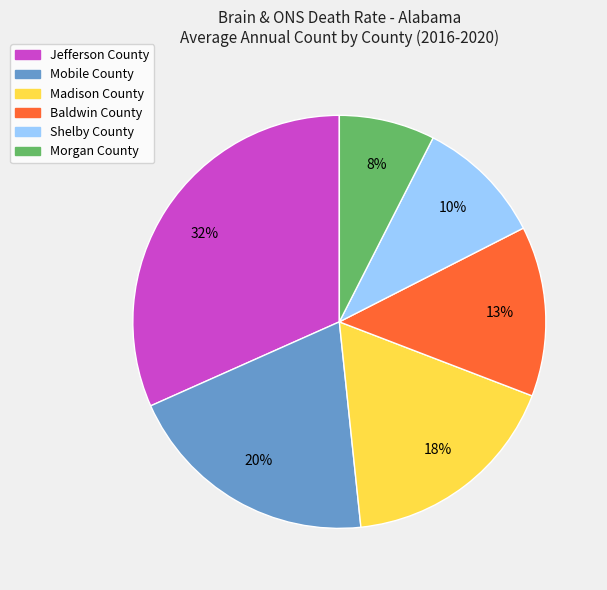

Rank the categories by value from highest to lowest.

Jefferson County, Mobile County, Madison County, Baldwin County, Shelby County, Morgan County